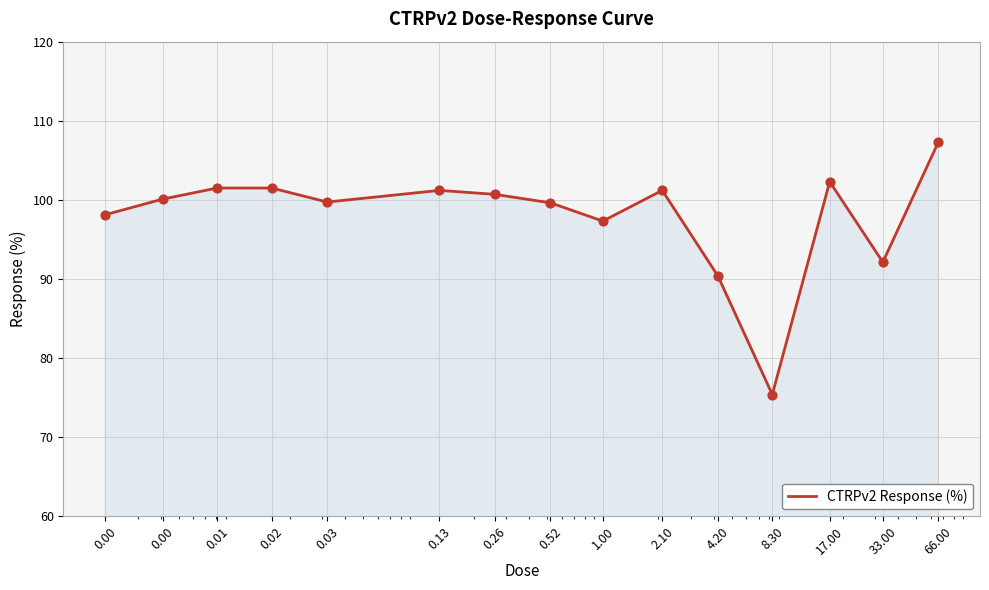

What is the difference between the maximum and minimum values?

31.9